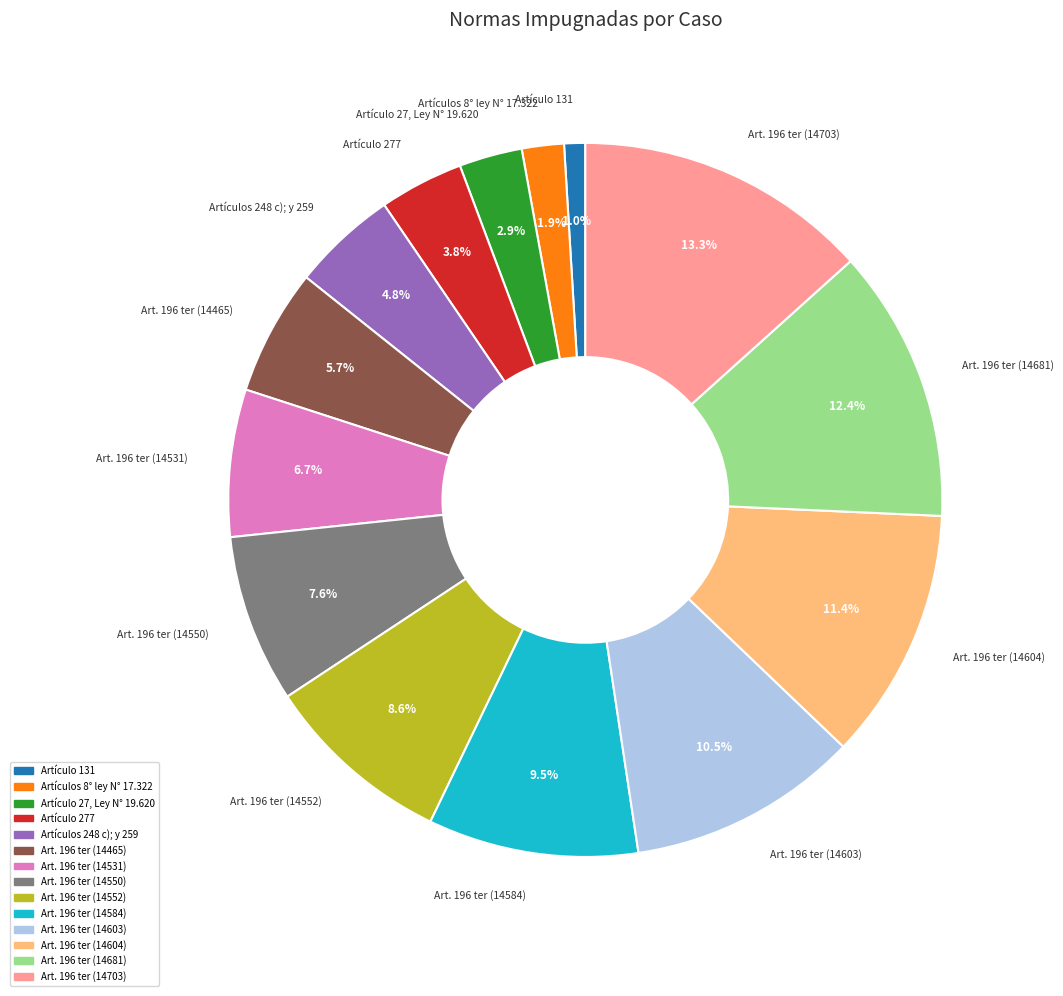

Rank the categories by value from lowest to highest.

Artículo 131, Artículos 8° ley N° 17.322, Artículo 27, Ley N° 19.620, Artículo 277, Artículos 248 c); y 259, Art. 196 ter (14465), Art. 196 ter (14531), Art. 196 ter (14550), Art. 196 ter (14552), Art. 196 ter (14584), Art. 196 ter (14603), Art. 196 ter (14604), Art. 196 ter (14681), Art. 196 ter (14703)